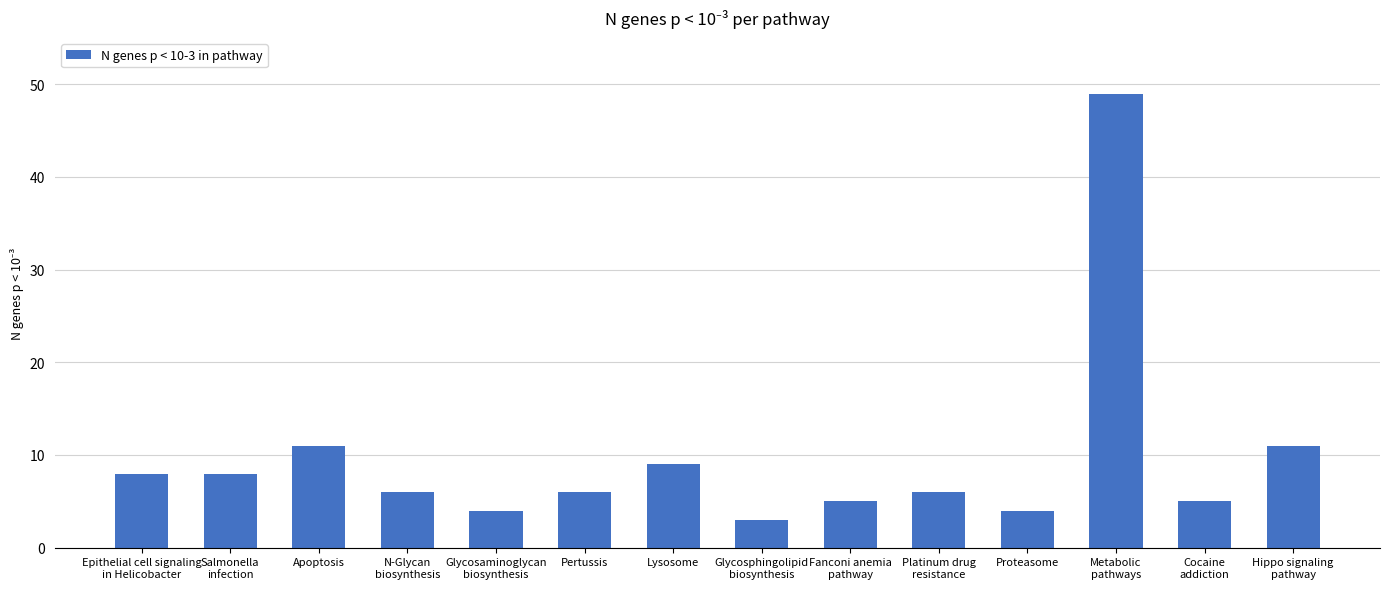

Approximately how many times larger is the value at Proteasome compared to Glycosaminoglycan
biosynthesis?

1.0